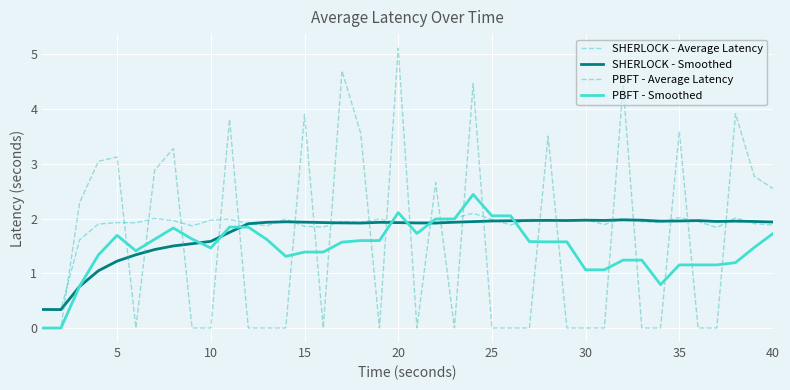

True or false: PBFT - Smoothed has more than 1 interior local peaks.

True